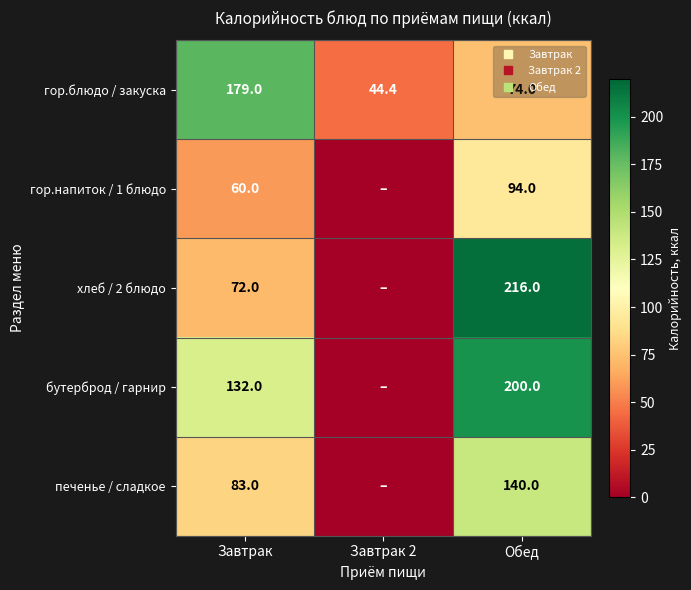

At which label does гор.напиток / 1 блюдо reach its minimum?

Завтрак 2